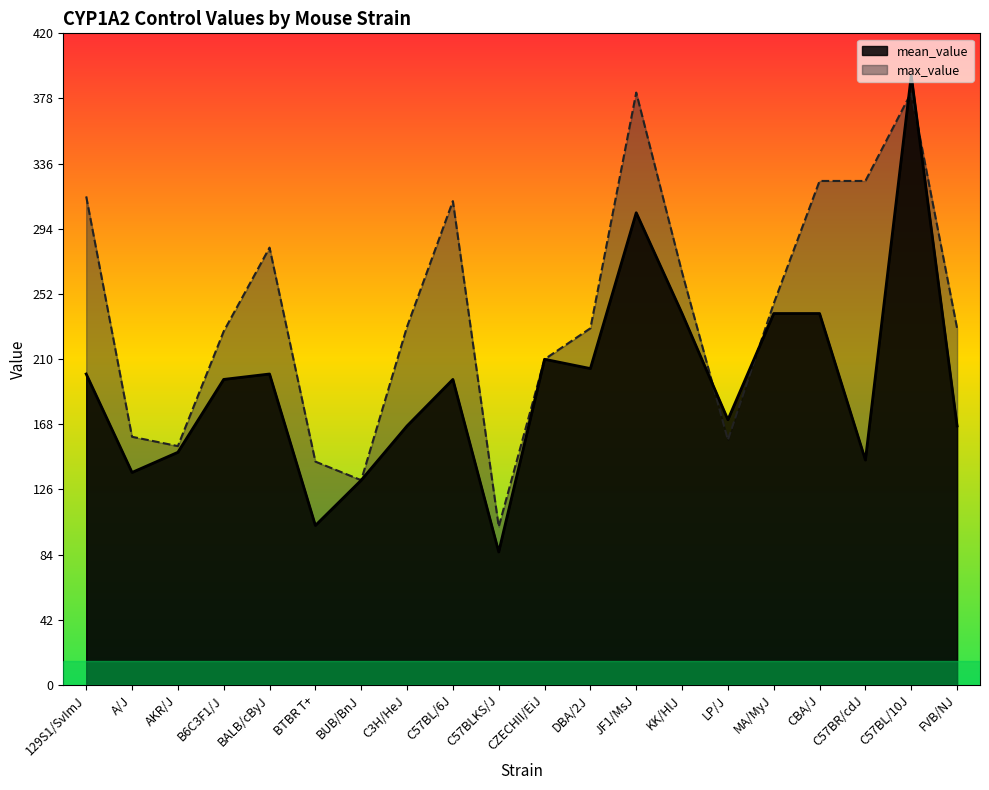

How many intersections are there between mean_value and max_value?

4